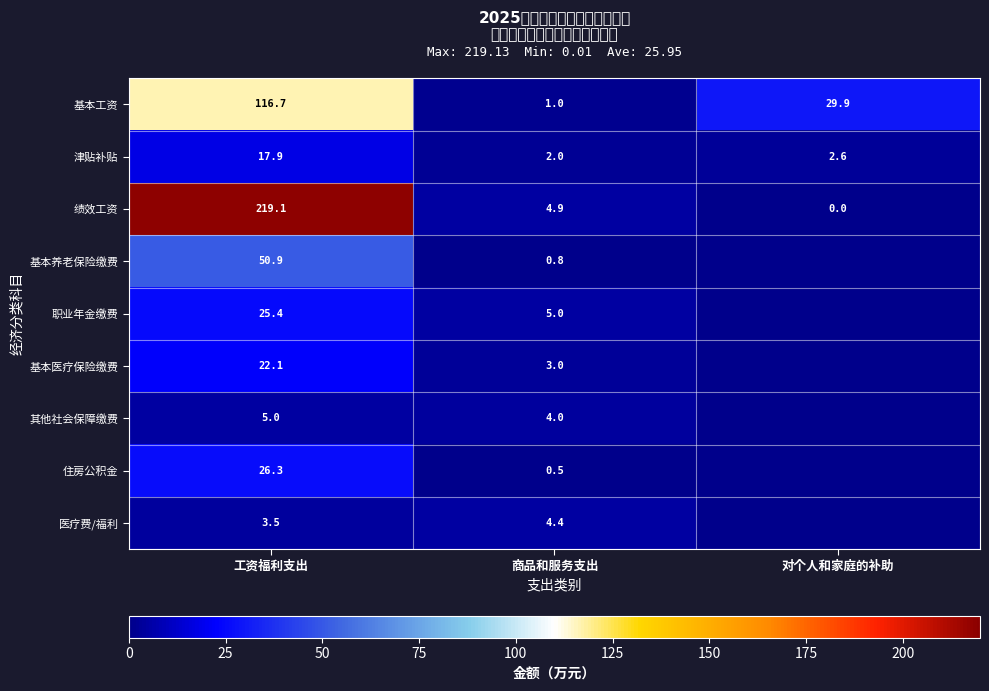

True or false: 职业年金缴费 has a value of 1.4 at 商品和服务支出.

False